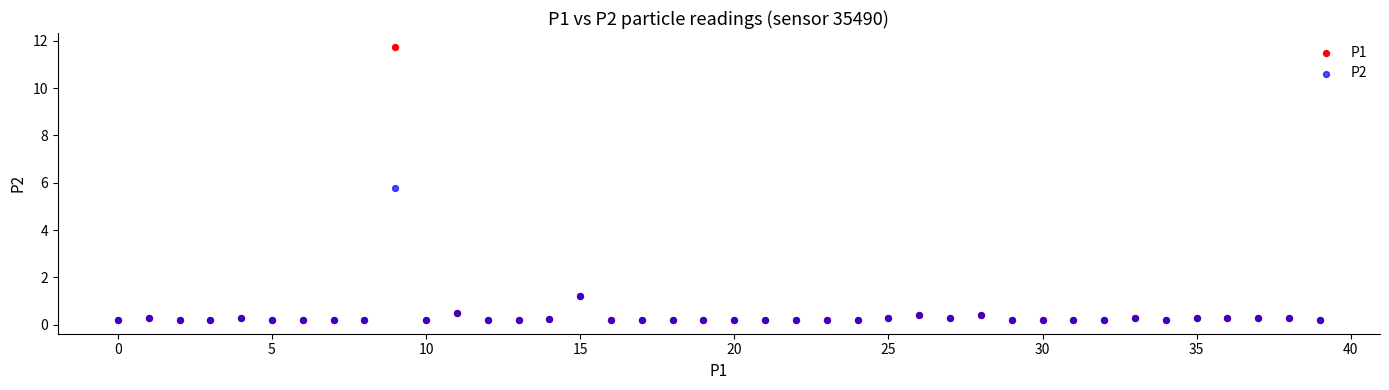

Across all series, what Y value is closest to 5?

5.8